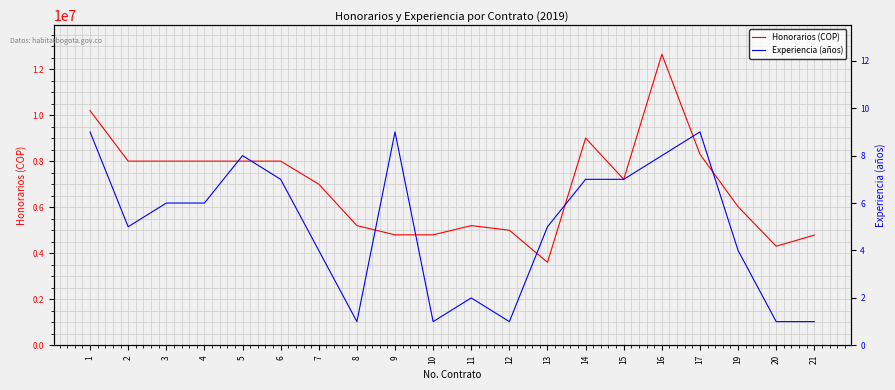

At which label does Honorarios (COP) reach its peak?

16